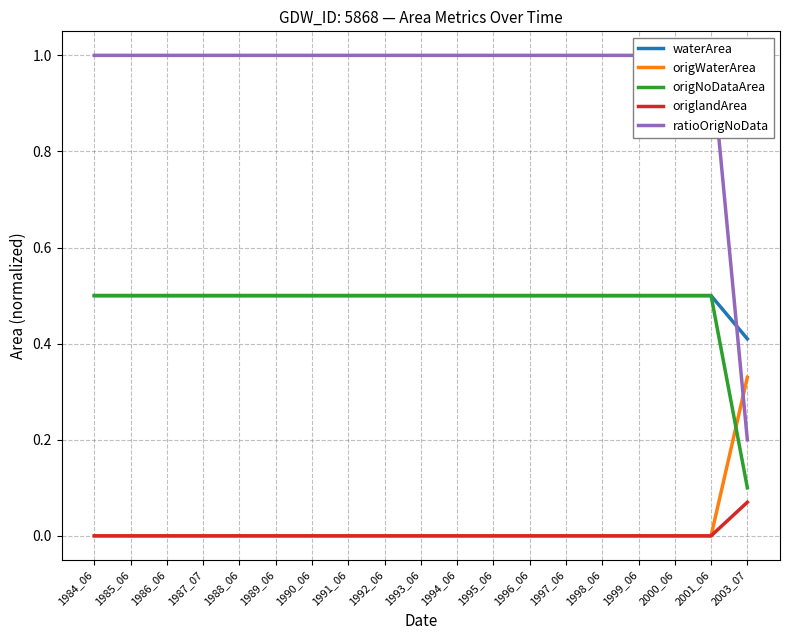

What is the value of the origNoDataArea point at the 1st from the left?

0.5